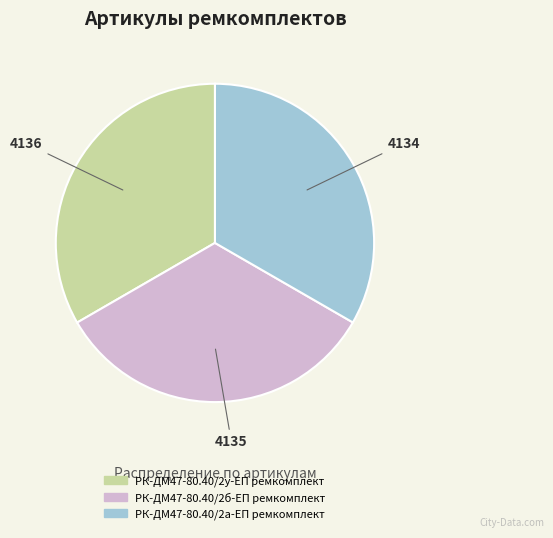

Is РК-ДМ47-80.40/2б-ЕП ремкомплект the majority of the pie?

No